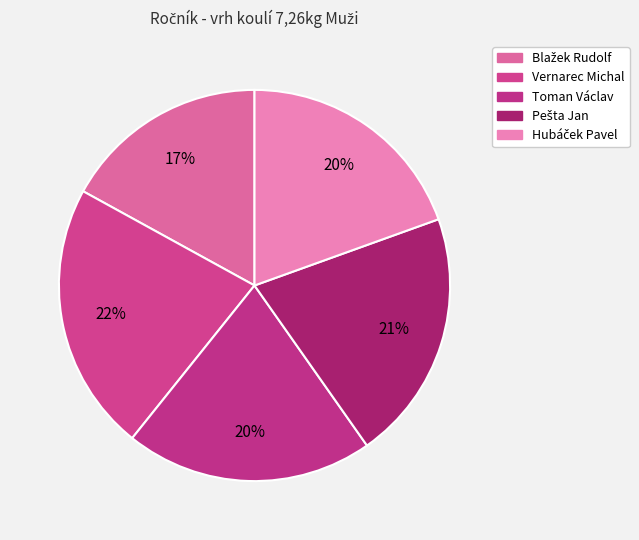

How many slices are in this pie chart?

5